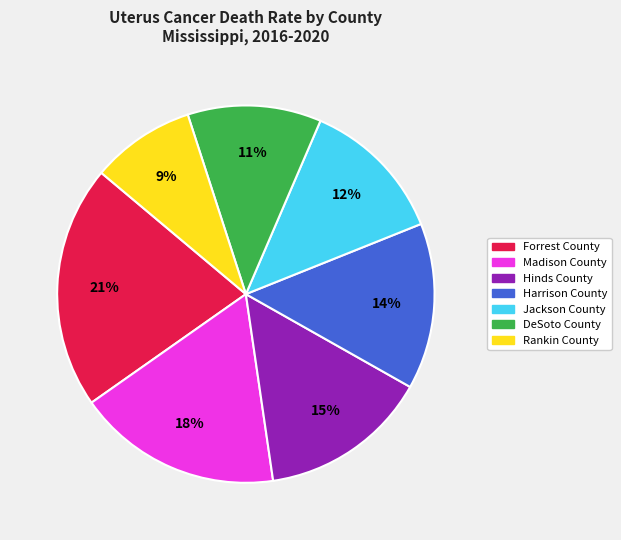

Which slice is the smallest?

Rankin County